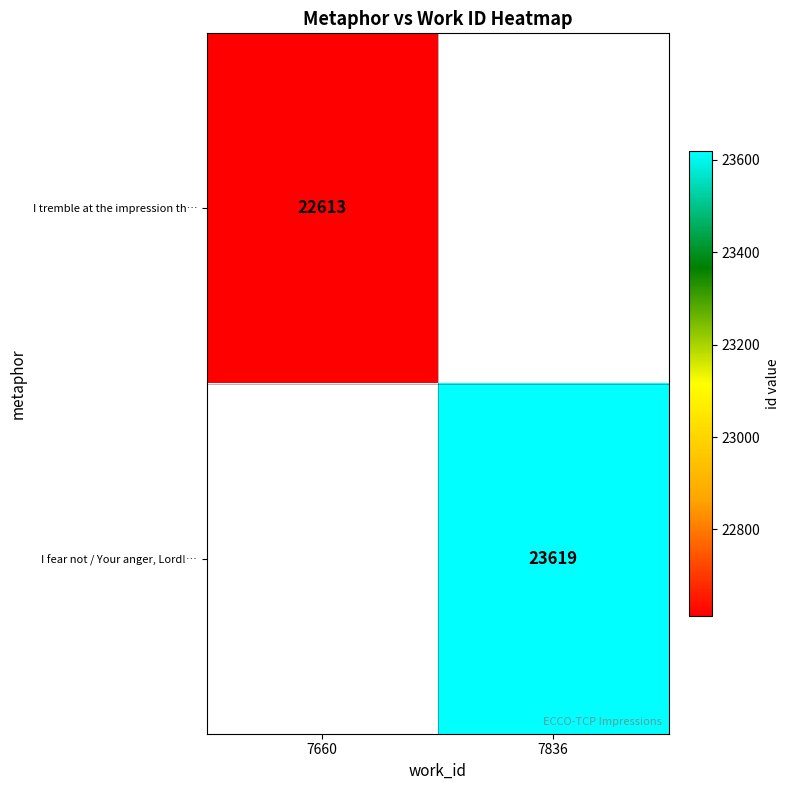

Is it true that I tremble at the impression th… equals 22613 at 7660?

True